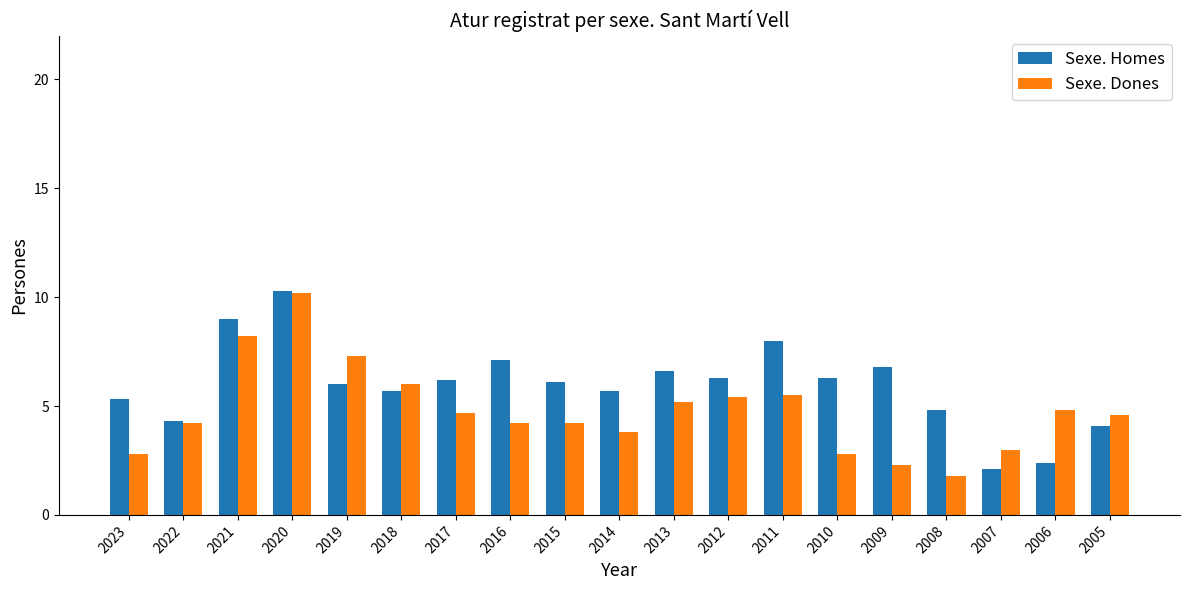

The Sexe. Homes series shows 6.1 at 2015. True or false?

True